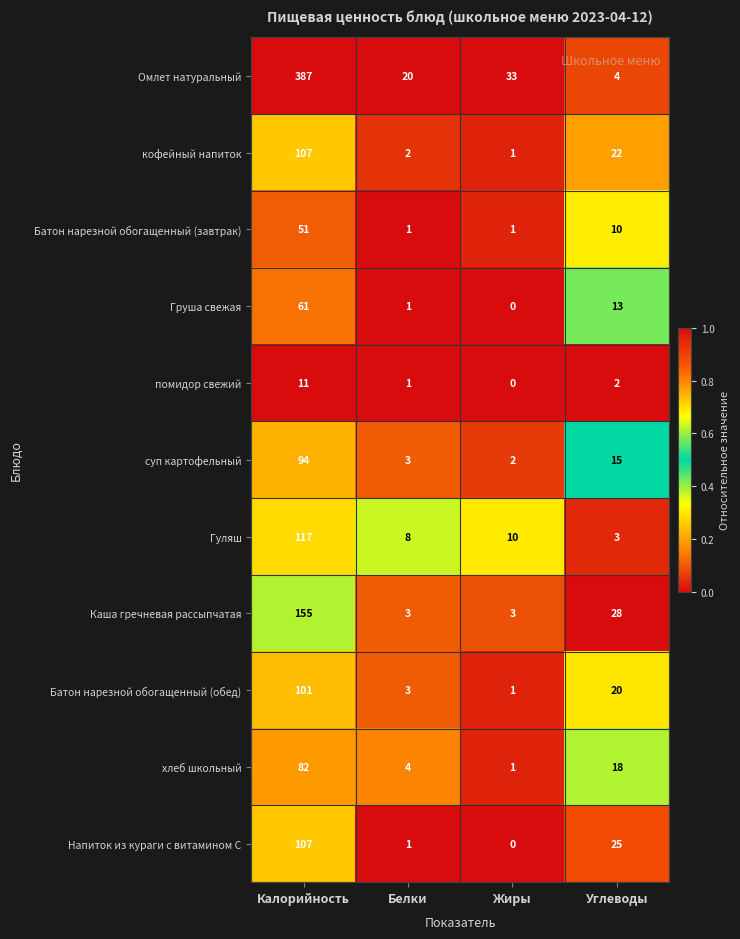

Is it true that помидор свежий equals 11 at Калорийность?

True